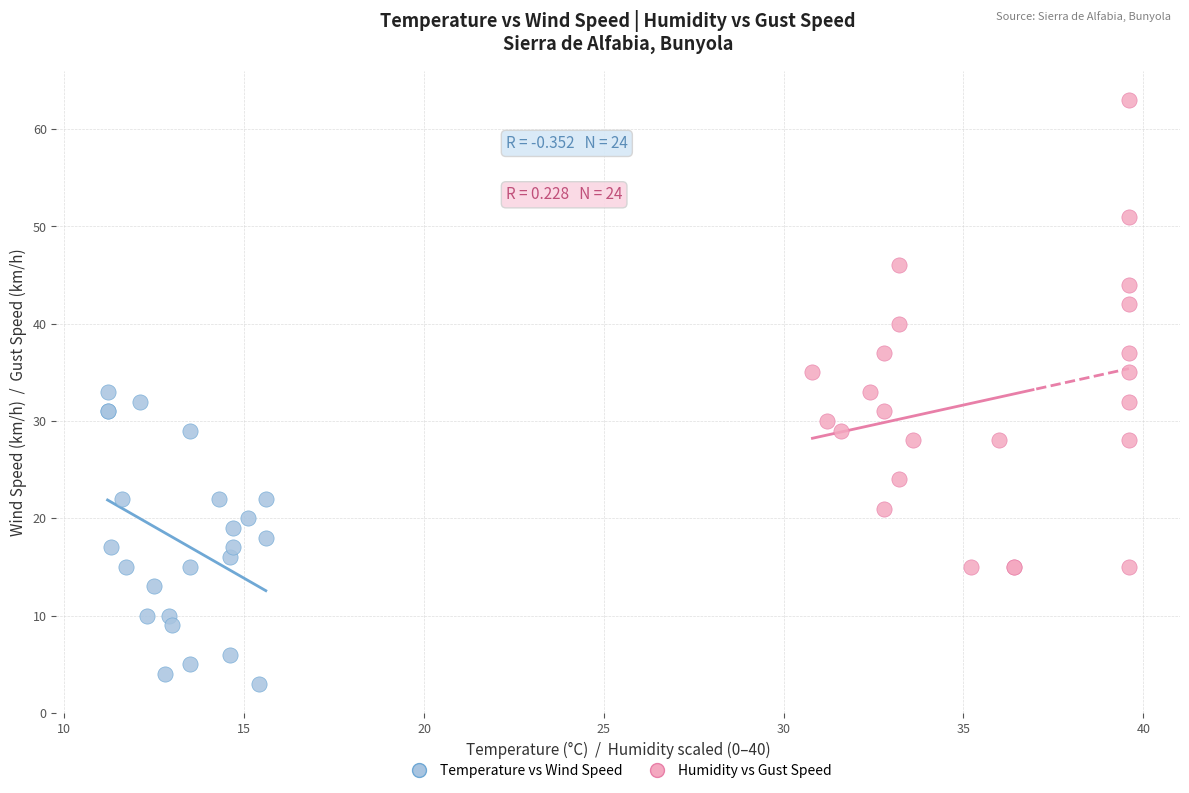

Which series has the largest Y range (max minus min)?

Humidity vs Gust Speed